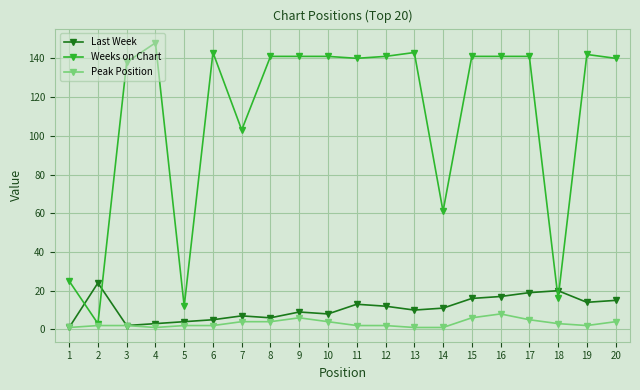

Which label corresponds to the largest value in the chart?

4